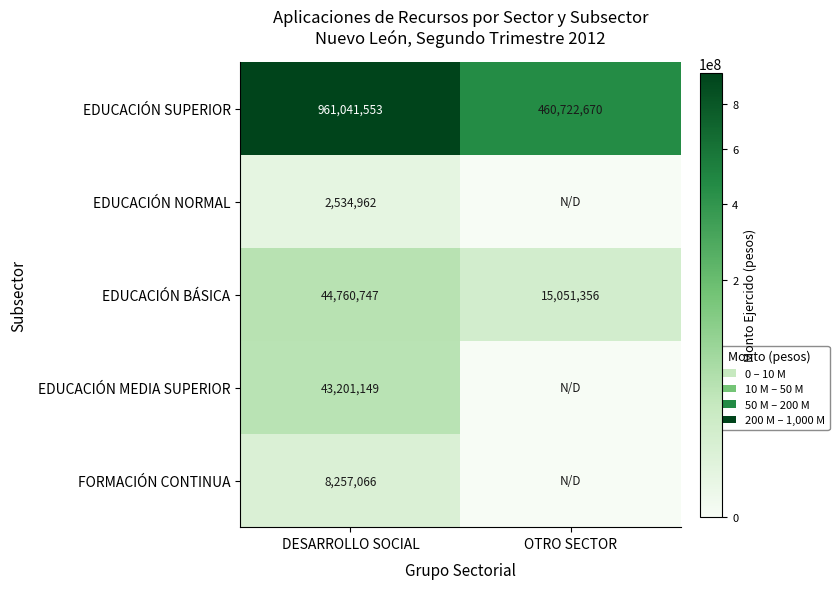

What is the sum of the EDUCACIÓN SUPERIOR values at OTRO SECTOR and DESARROLLO SOCIAL?

1421764223